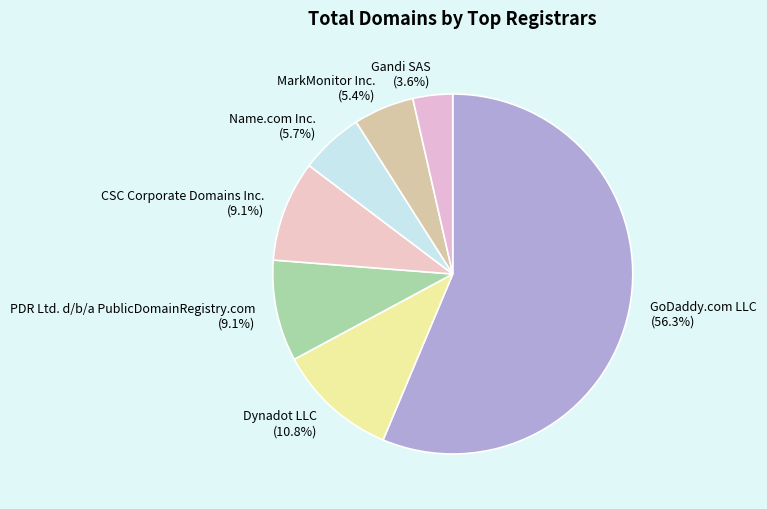

To the nearest percent, what is the average slice percentage?

14%